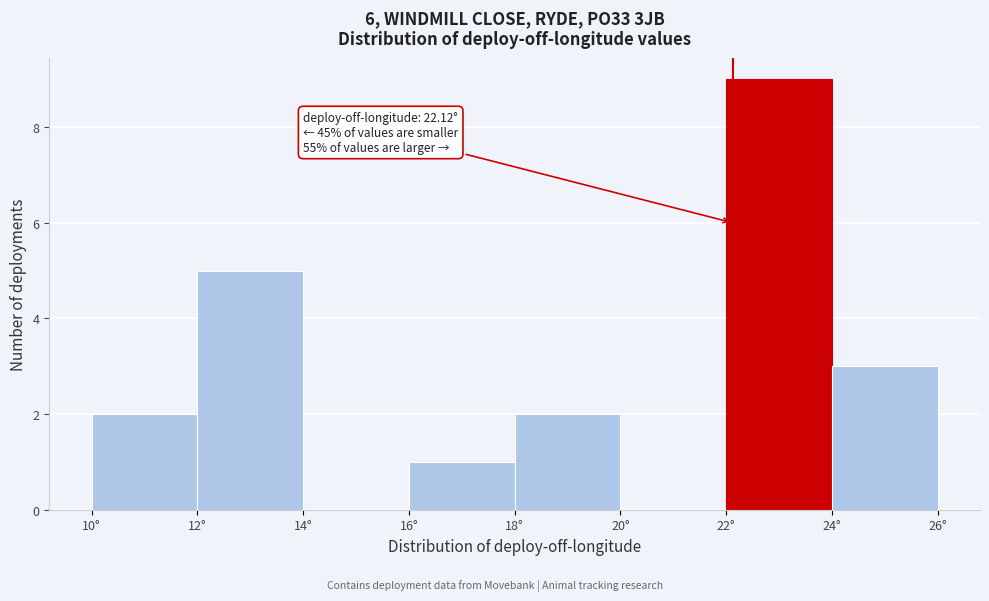

Which range on the x-axis has the tallest bar?

22 to 24